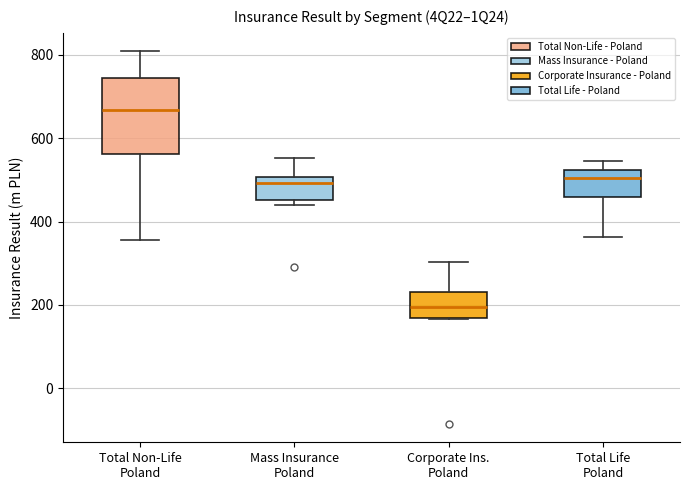

Where is the lower edge of the box for Mass Insurance Poland on the y-axis? The values are not printed on the chart, so give them approximately, as read against the axis.

460